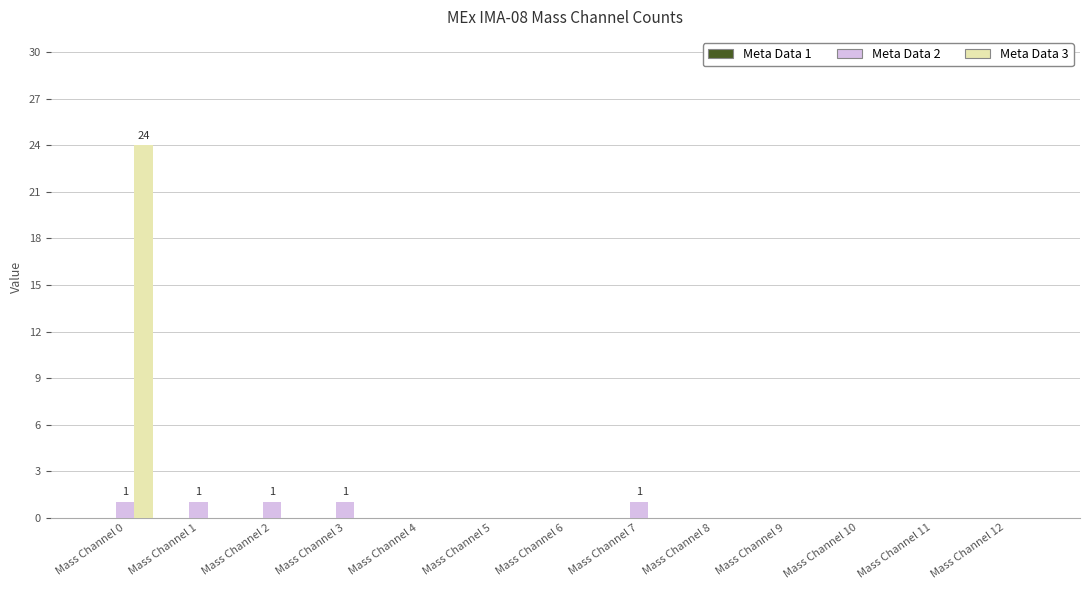

Is the value of Meta Data 3 at Mass Channel 0 greater than the value of Meta Data 2 at Mass Channel 0?

Yes